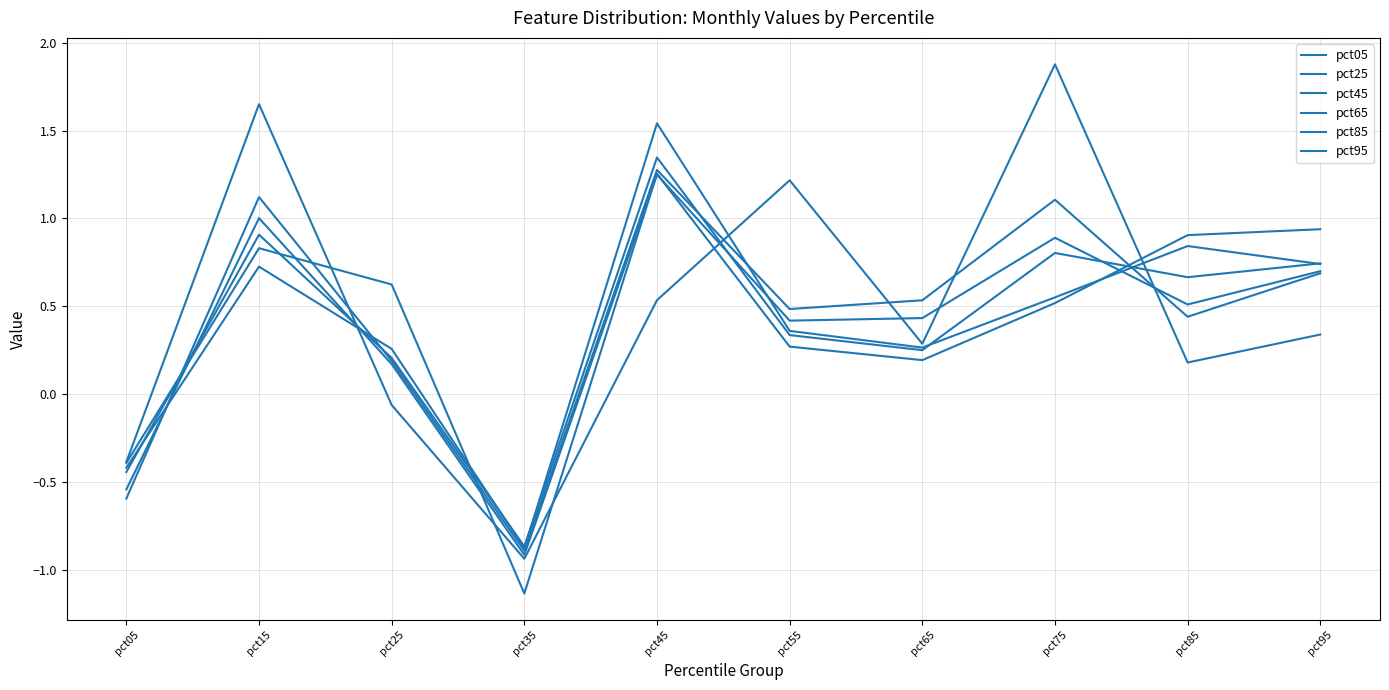

What value does the pct95 series have at pct85?

0.9